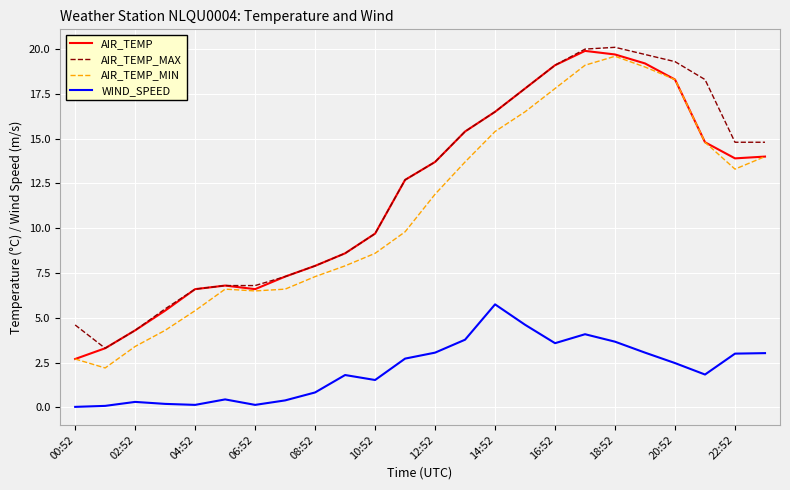

What are all the series names shown in the legend?

AIR_TEMP, AIR_TEMP_MAX, AIR_TEMP_MIN, WIND_SPEED